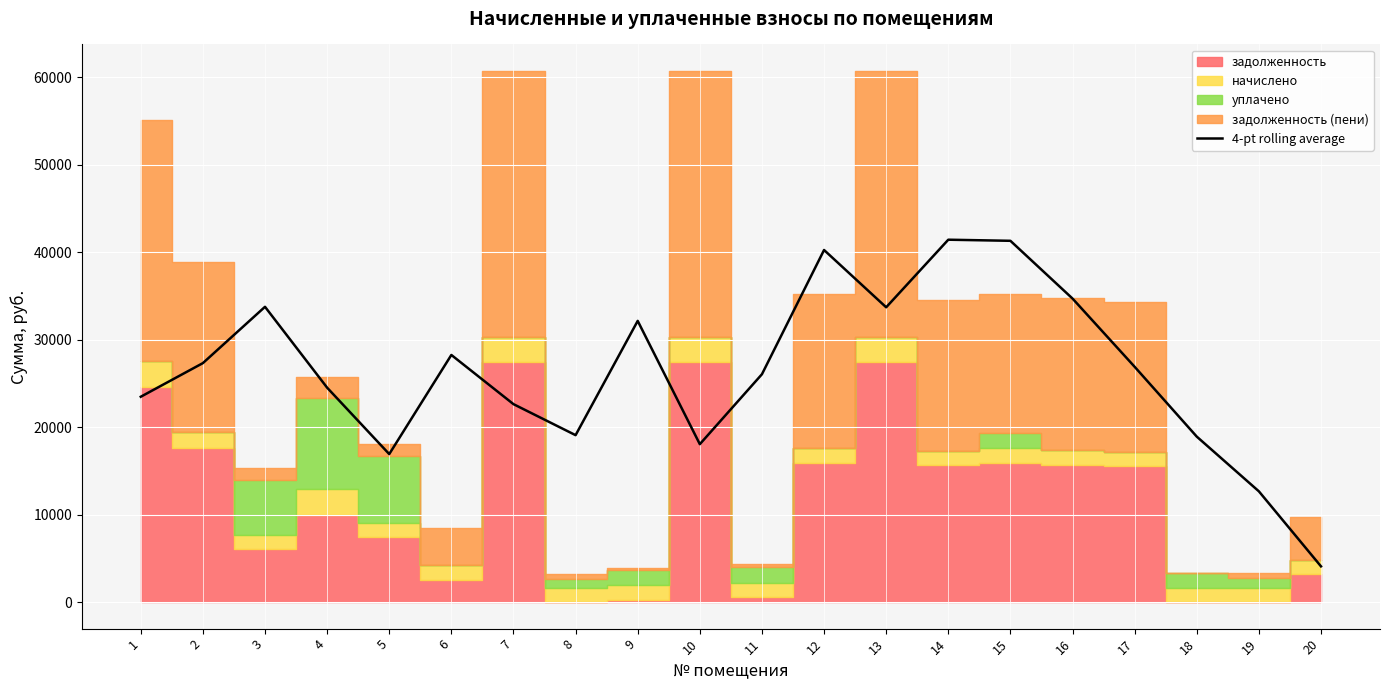

At which category does the data reach its first local peak?

3